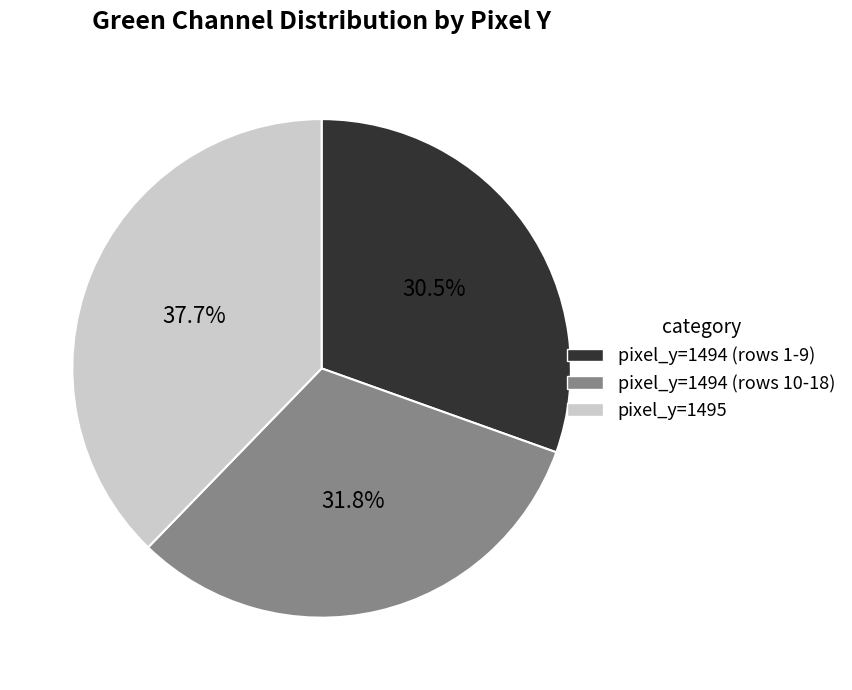

Rank the categories by value from highest to lowest.

pixel_y=1495, pixel_y=1494 (rows 10-18), pixel_y=1494 (rows 1-9)